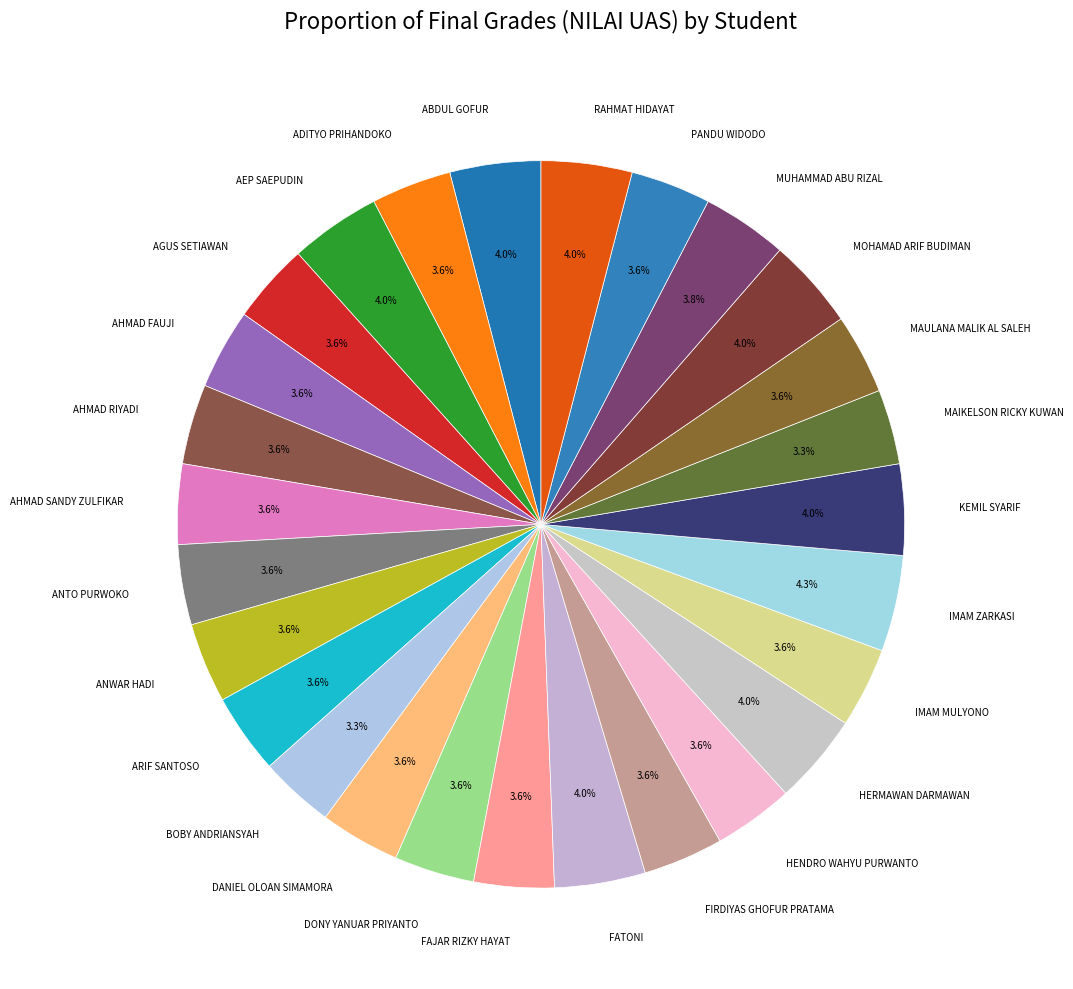

How many slices are in this pie chart?

27